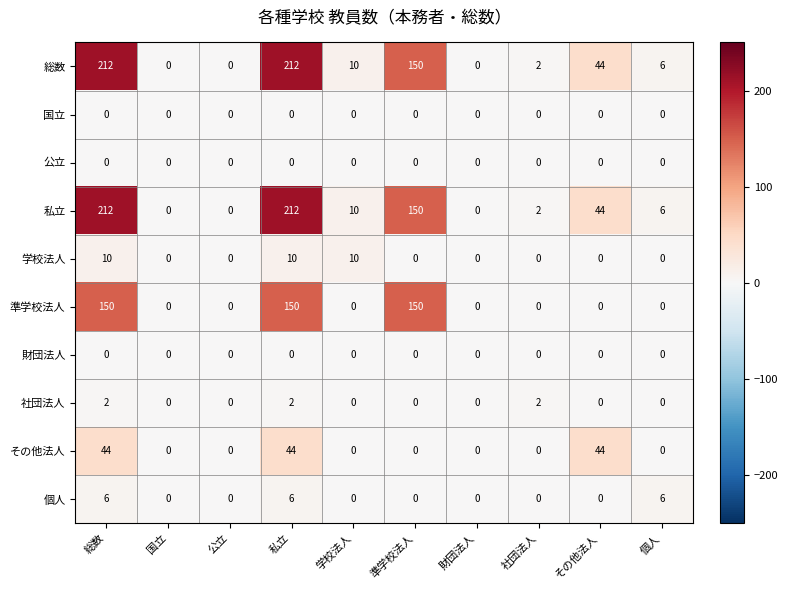

Is the value of 国立 at 学校法人 greater than the value of 準学校法人 at 総数?

No